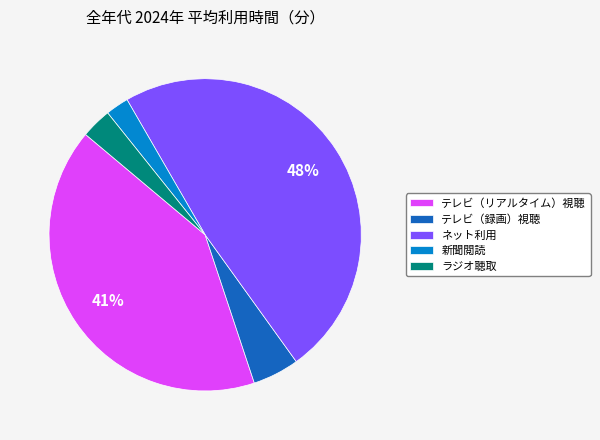

How many slices are in this pie chart?

5